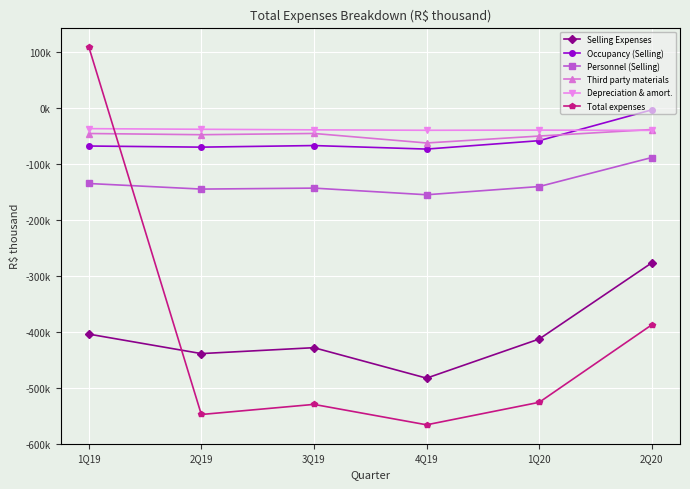

What is the total value across all series at 4Q19?

-1381945